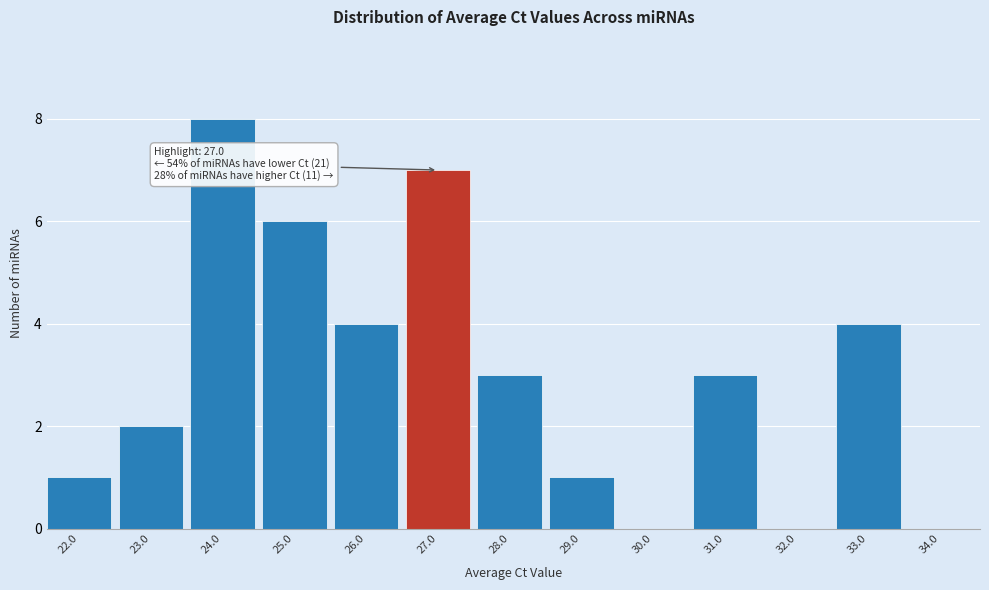

Reading right to left, what are all the values shown in this chart?

34.0=0	33.0=4	32.0=0	31.0=3	30.0=0	29.0=1	28.0=3	27.0=7	26.0=4	25.0=6	24.0=8	23.0=2	22.0=1